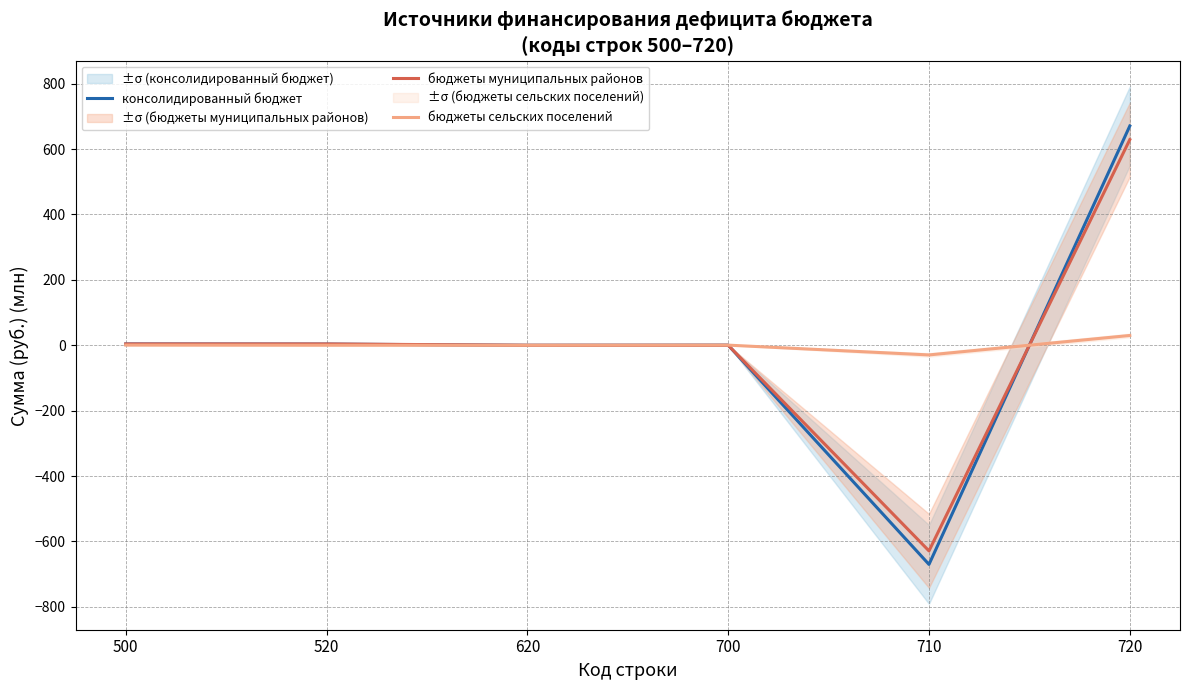

In бюджеты сельских поселений, how many points are higher than both neighbors (excluding endpoints)?

1